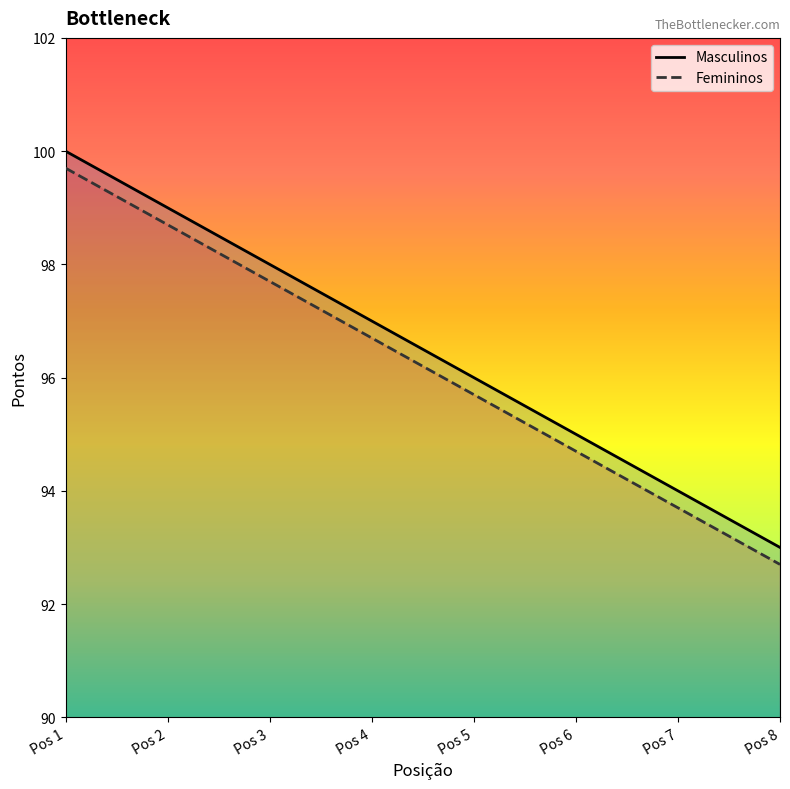

At which label is Masculinos closest to 96?

Pos 5